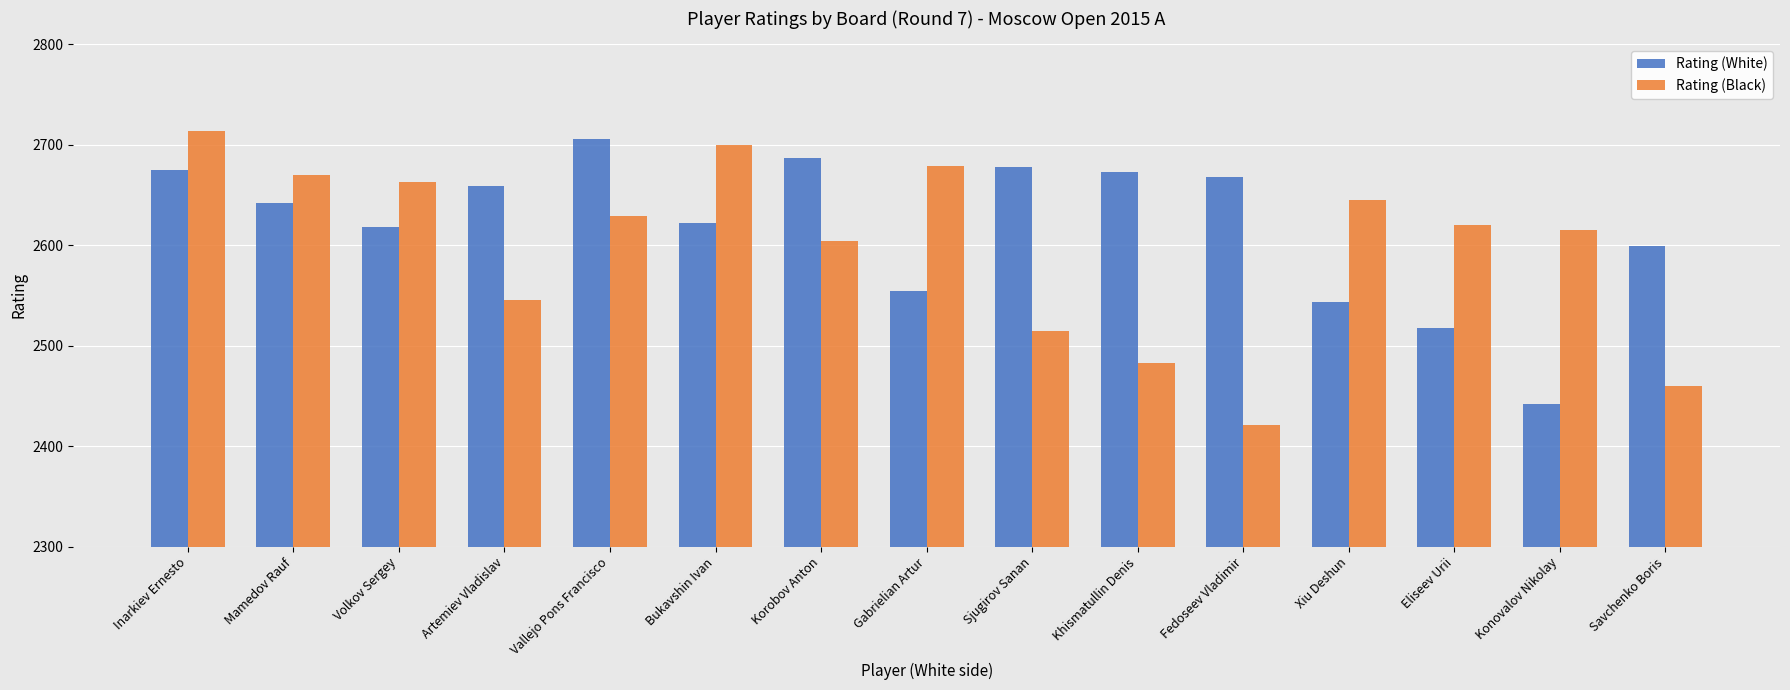

What is the value of the Rating (Black) bar at the 15th from the left?

2460